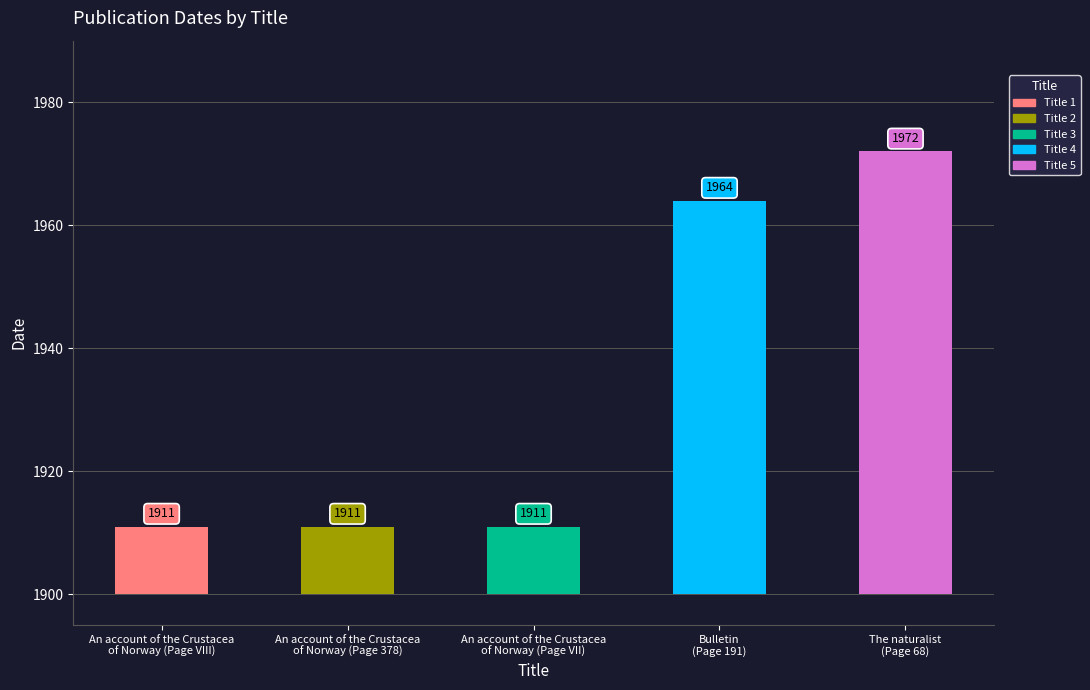

What is the minimum value shown in the chart?

1911